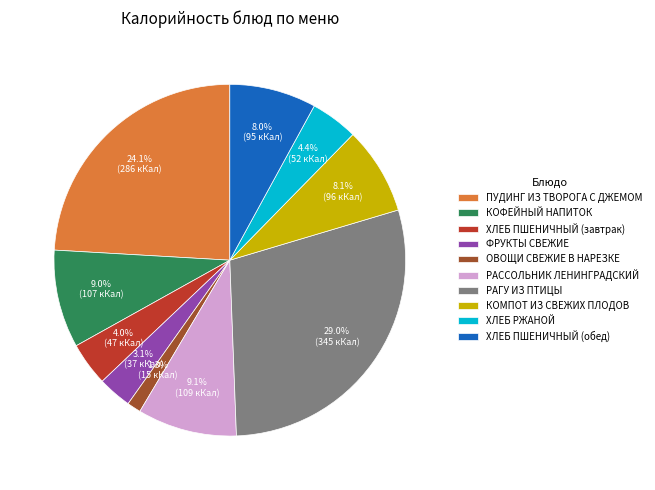

How many segments does this pie chart have?

10